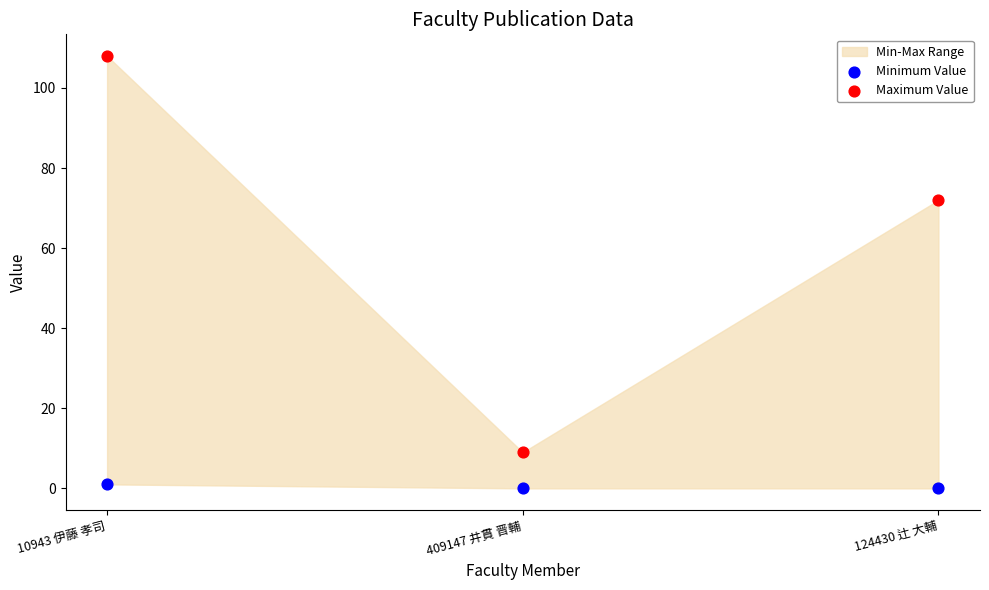

Across all series, what Y value is closest to 54?

72